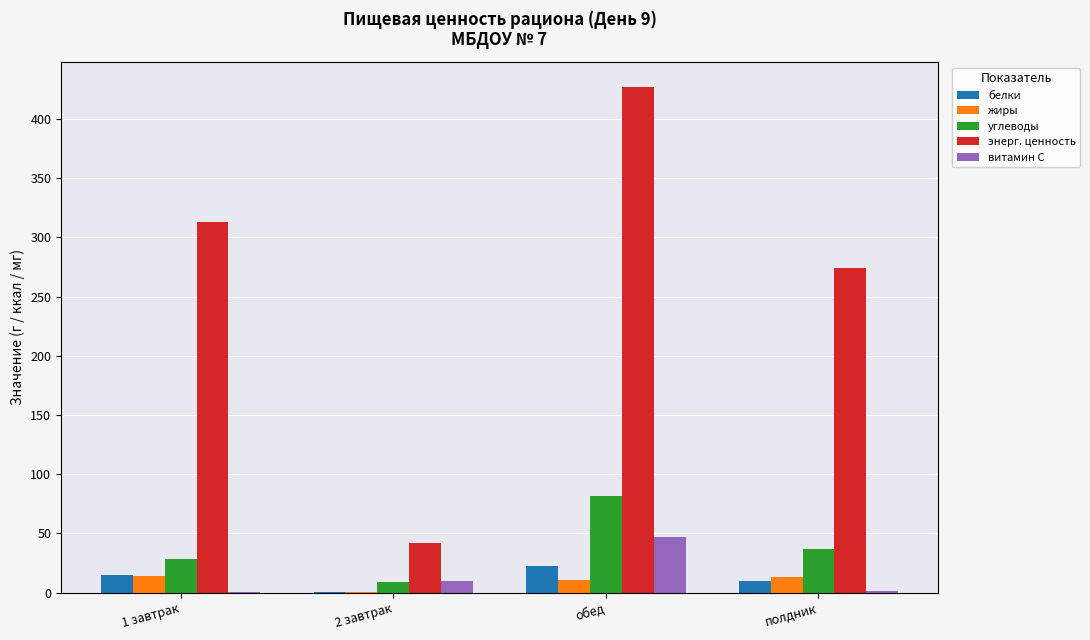

The value of энерг. ценность at 2 завтрак is 63.6. True or false?

False